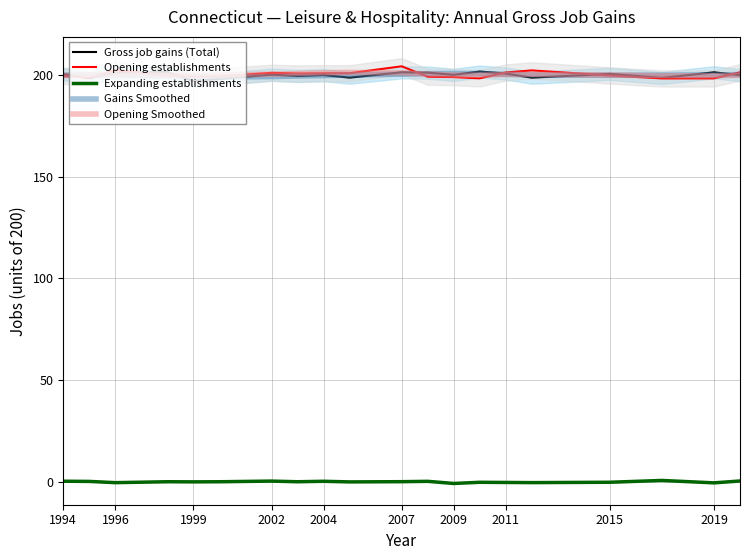

How many lines are shown in the chart?

5